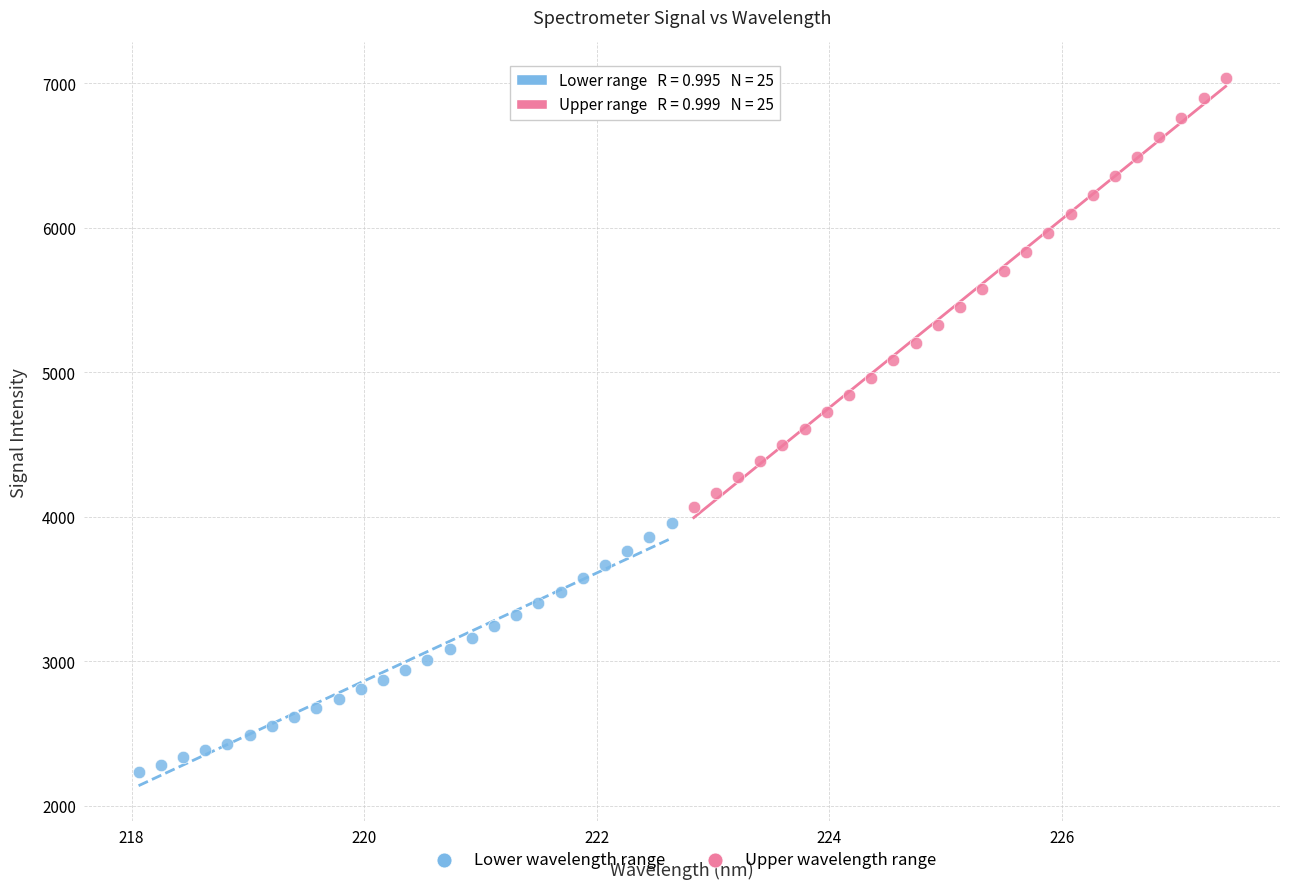

Which series has the widest spread of Y values?

Upper wavelength range